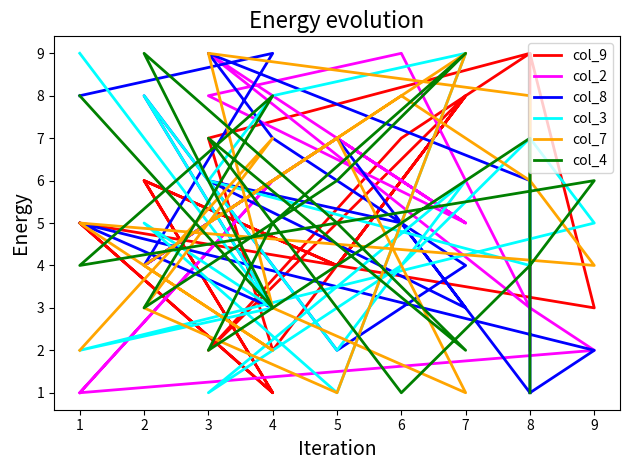

What is the maximum value shown in the chart?

9